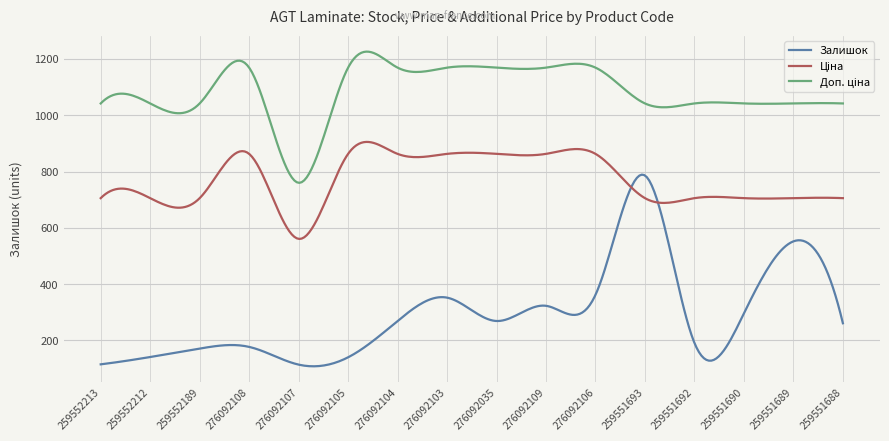

Is this an area chart (filled region under the line)?

No